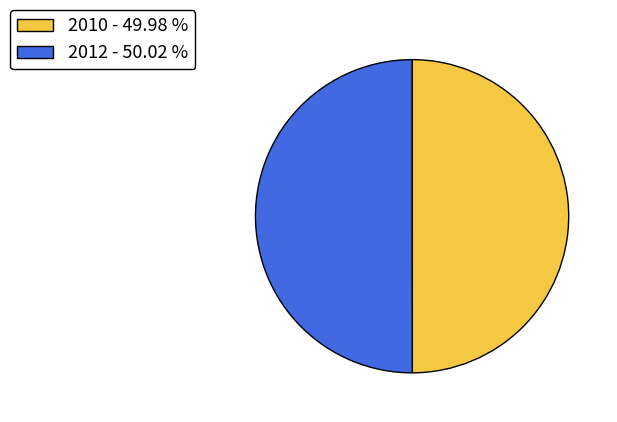

What is the ratio of the value at 2010 - 49.98 % to the value at 2012 - 50.02 %?

1.0